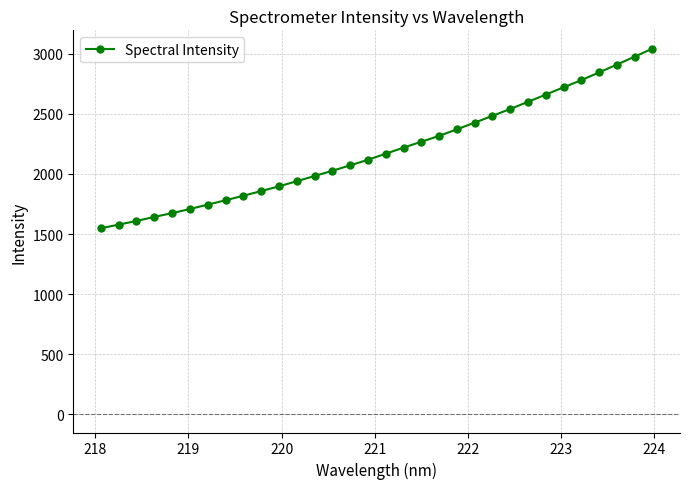

How many lines are shown in the chart?

1